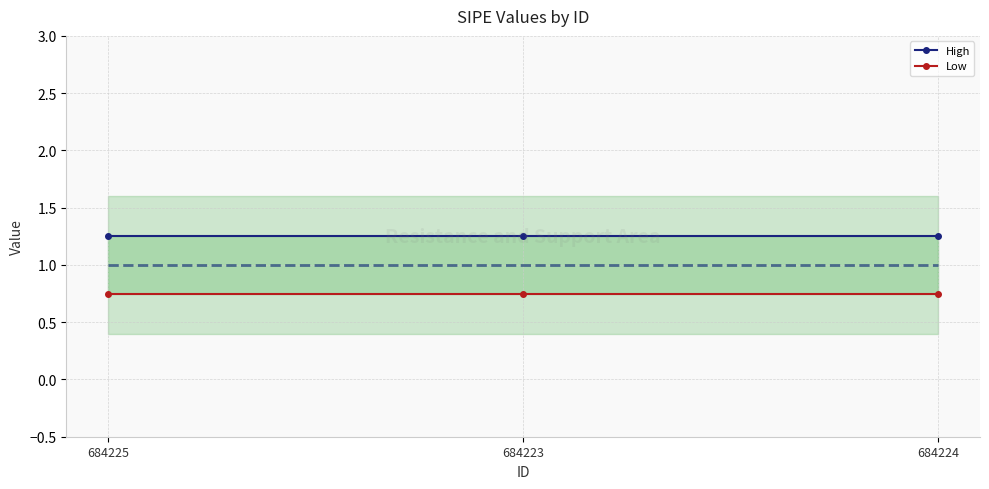

What is the label of the 3rd point from the right?

684225